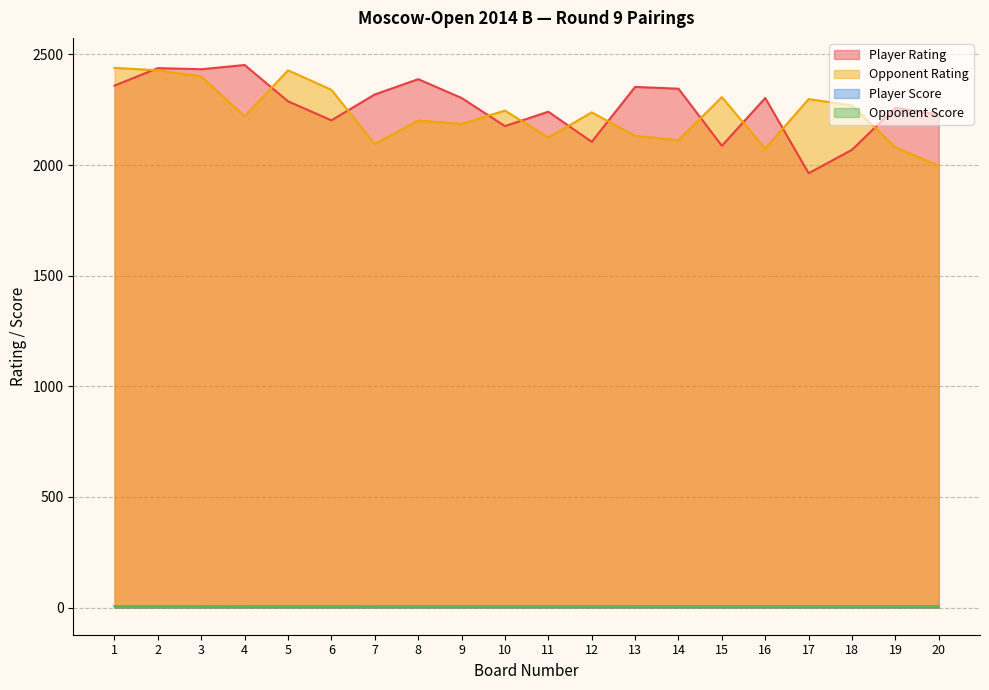

Is it true that Opponent Score equals 5.0 at 15?

True